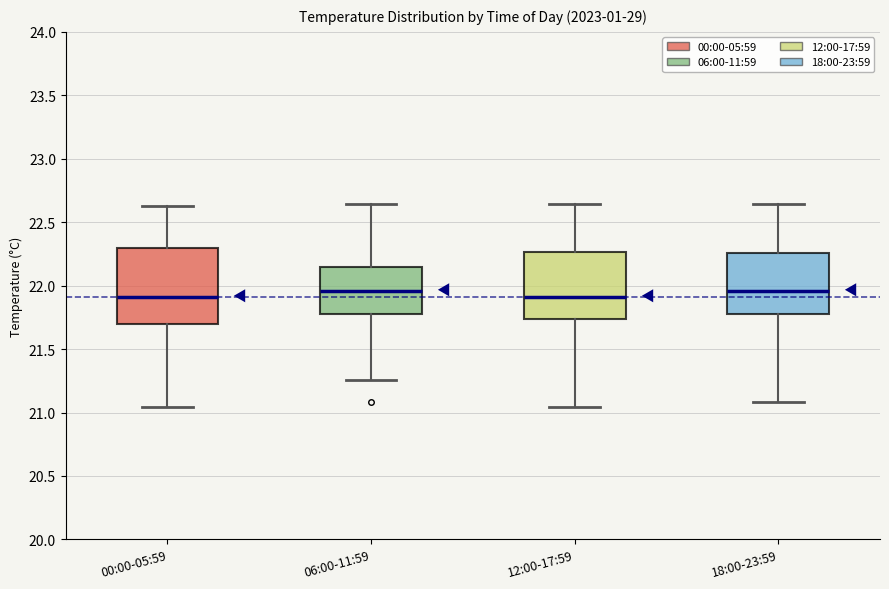

Reading left to right, read every box against the y-axis: the position of its median line, the range the box covers, and the ends of its whiskers. The values are not printed on the chart, so give them approximately, as read against the axis.

00:00-05:59: median 21.90, box 21.70 to 22.30, whiskers 21.05 to 22.65
06:00-11:59: median 21.95, box 21.80 to 22.15, whiskers 21.25 to 22.65
12:00-17:59: median 21.90, box 21.75 to 22.25, whiskers 21.05 to 22.65
18:00-23:59: median 21.95, box 21.80 to 22.25, whiskers 21.10 to 22.65